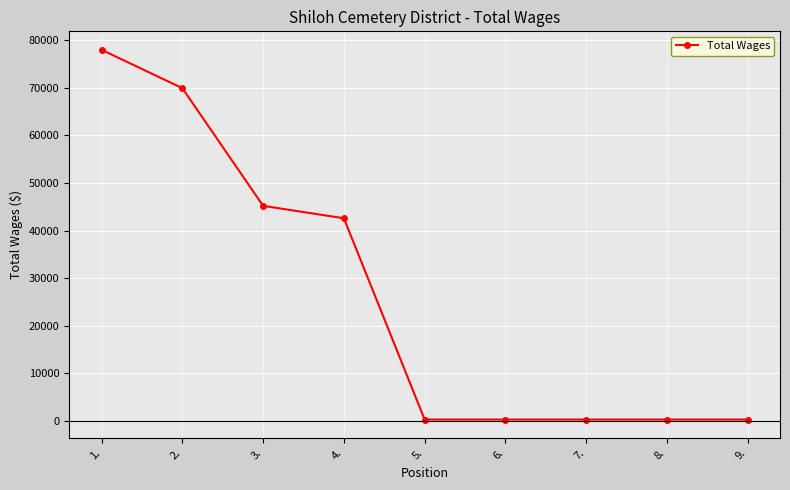

Reading left to right, extract all data points from this chart.

1.=78007	2.=69941	3.=45215	4.=42602	5.=300	6.=300	7.=300	8.=300	9.=300